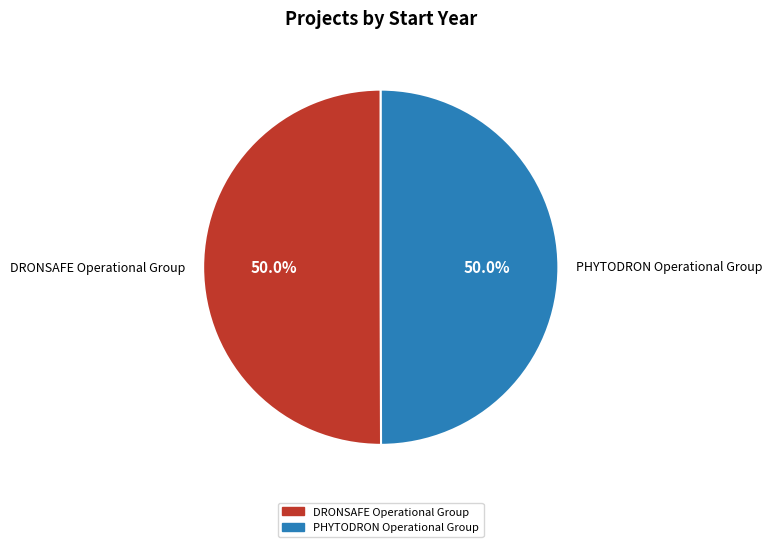

Is it true that PHYTODRON Operational Group is 39% of the pie?

False